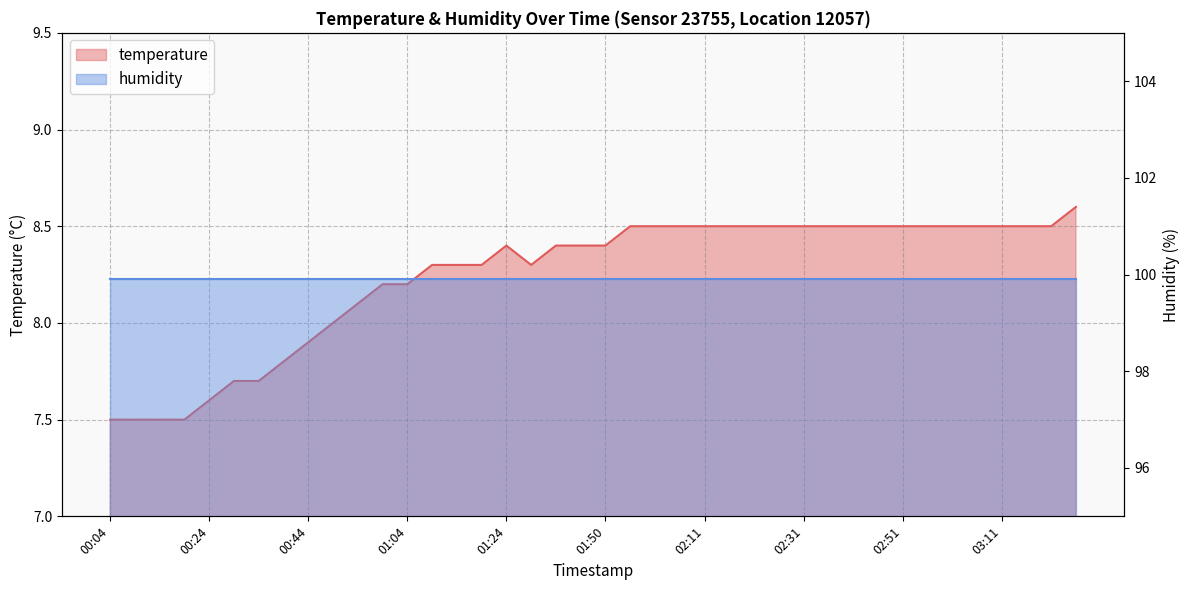

What is the minimum value shown in the chart?

7.5